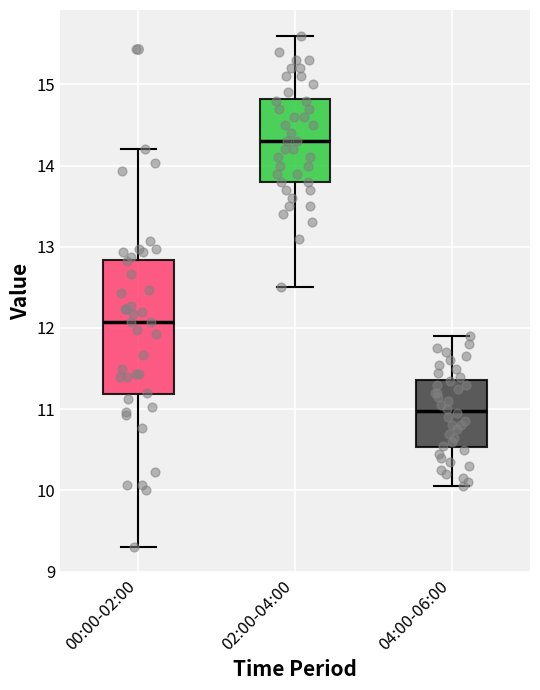

Where is the upper edge of the box for 02:00-04:00 on the y-axis? The values are not printed on the chart, so give them approximately, as read against the axis.

14.8